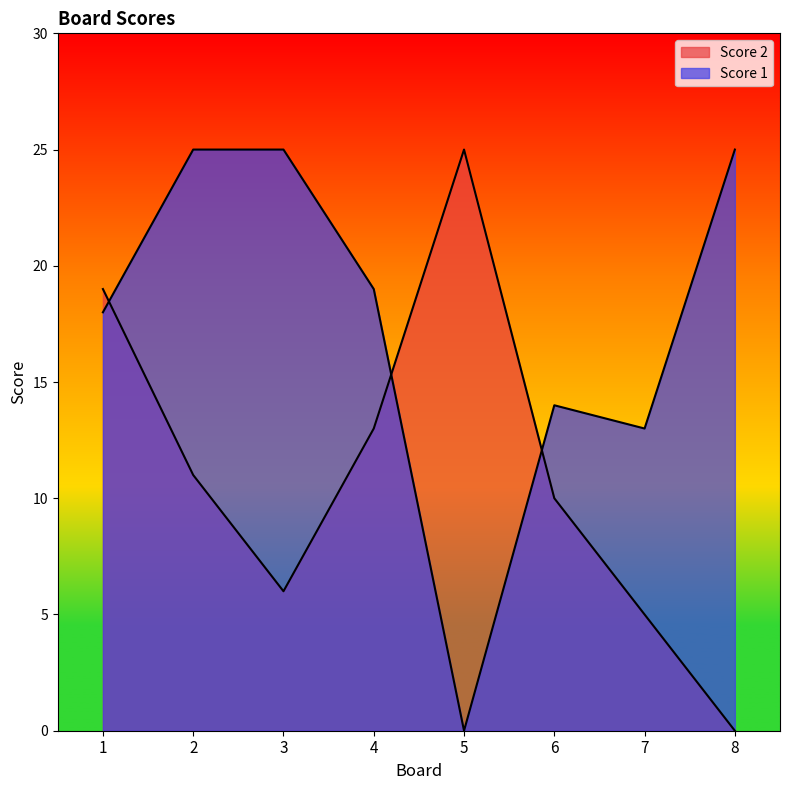

At which category is the sum across all series the highest?

1